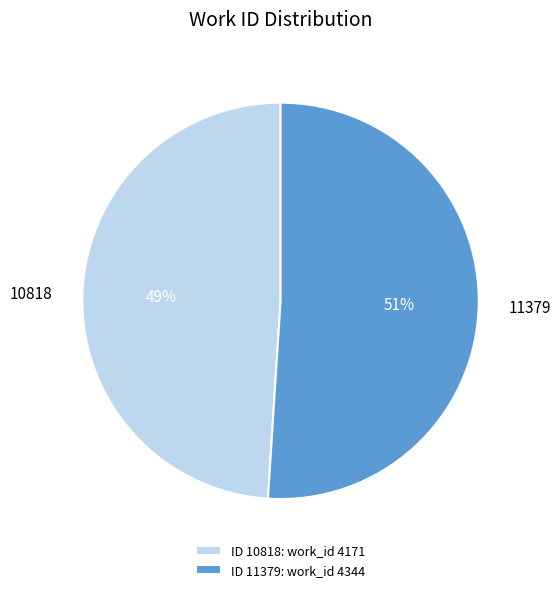

Is it true that 10818 is 49% of the pie?

True